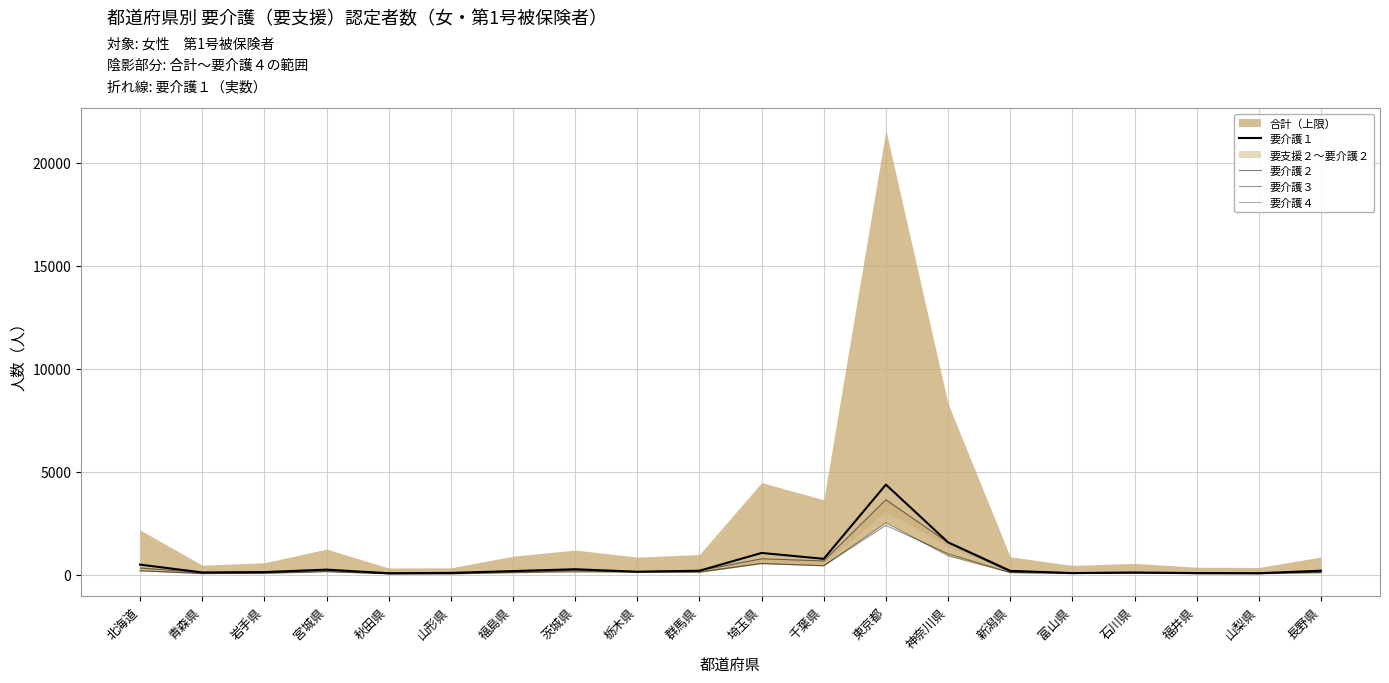

What is the difference between the 要介護３ values at 神奈川県 and 青森県?

957